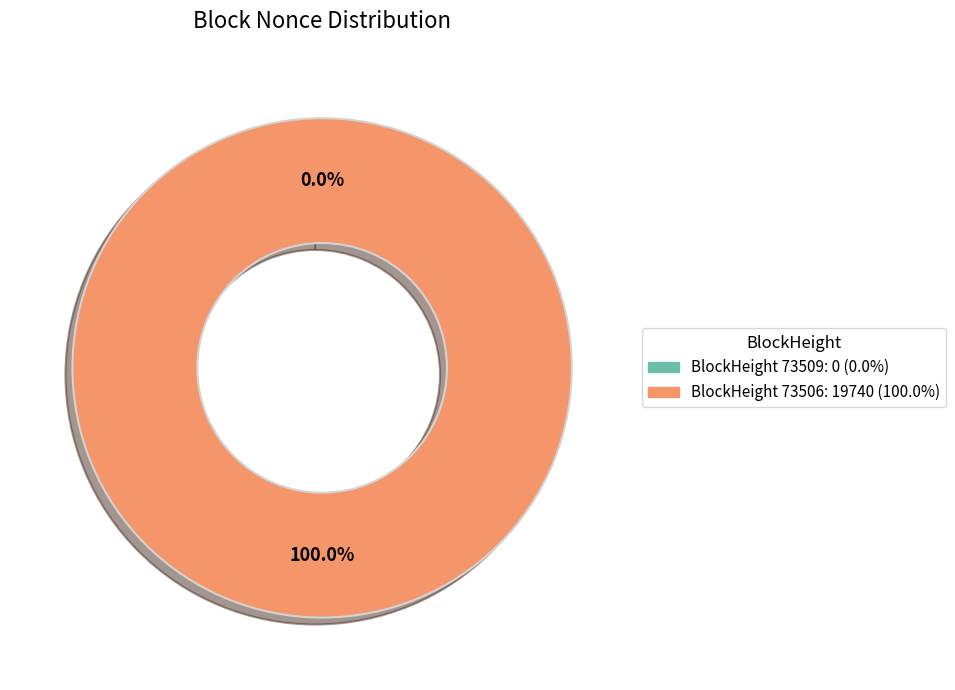

To the nearest percent, what is the difference between the 73509 and 73506 slice percentages?

100%